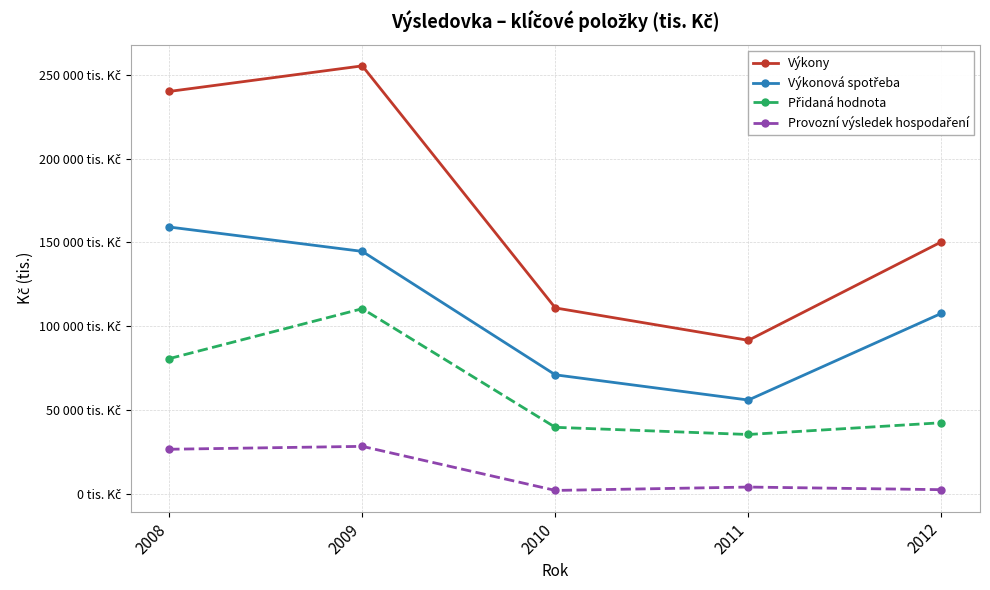

Where does the Přidaná hodnota series first go above 42589?

2008